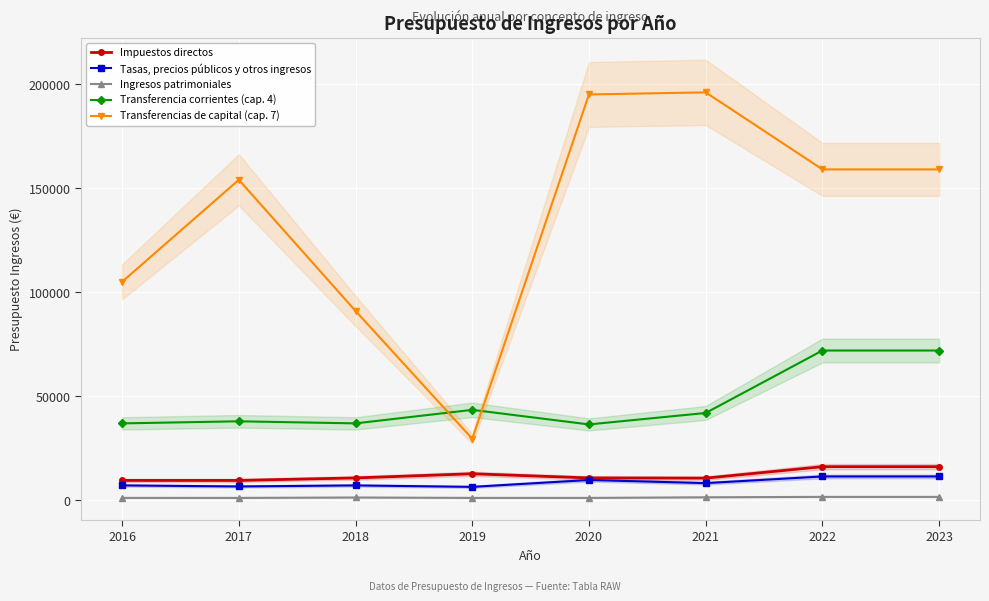

True or false: Transferencia corrientes (cap. 4) has a value of 13664 at 2020.

False